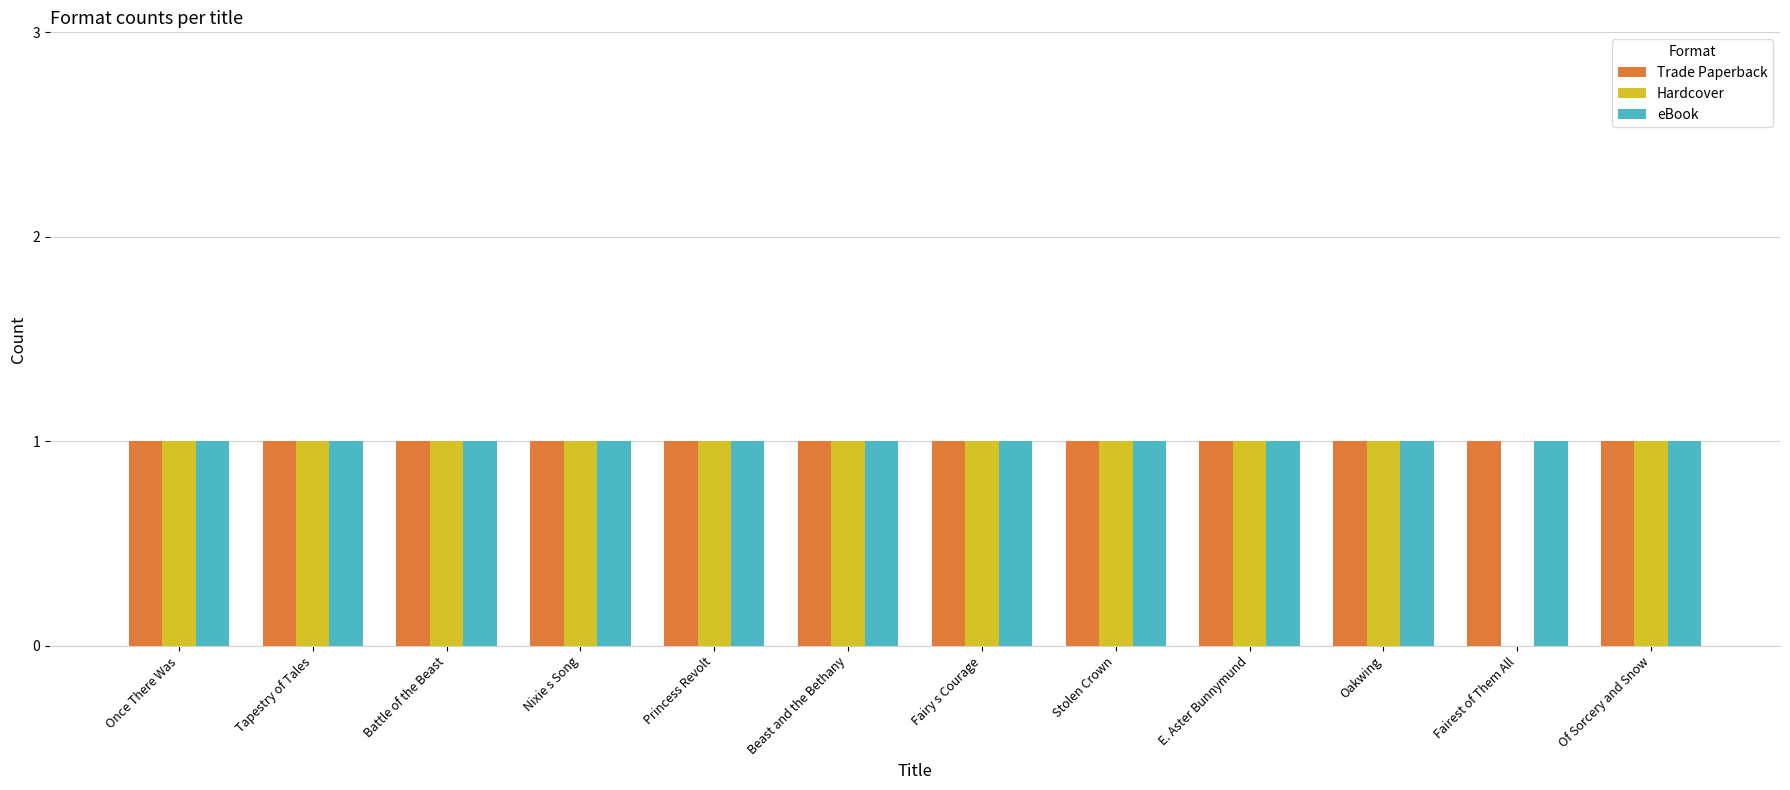

How many groups of bars are there?

12